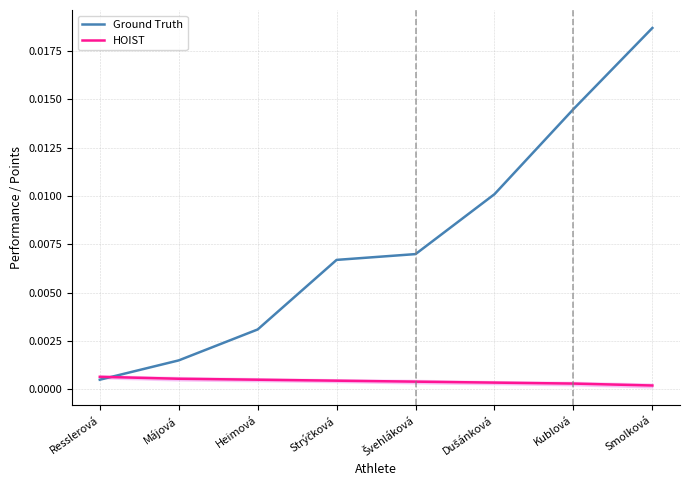

Which category has the lowest value in the Ground Truth series?

Resslerová